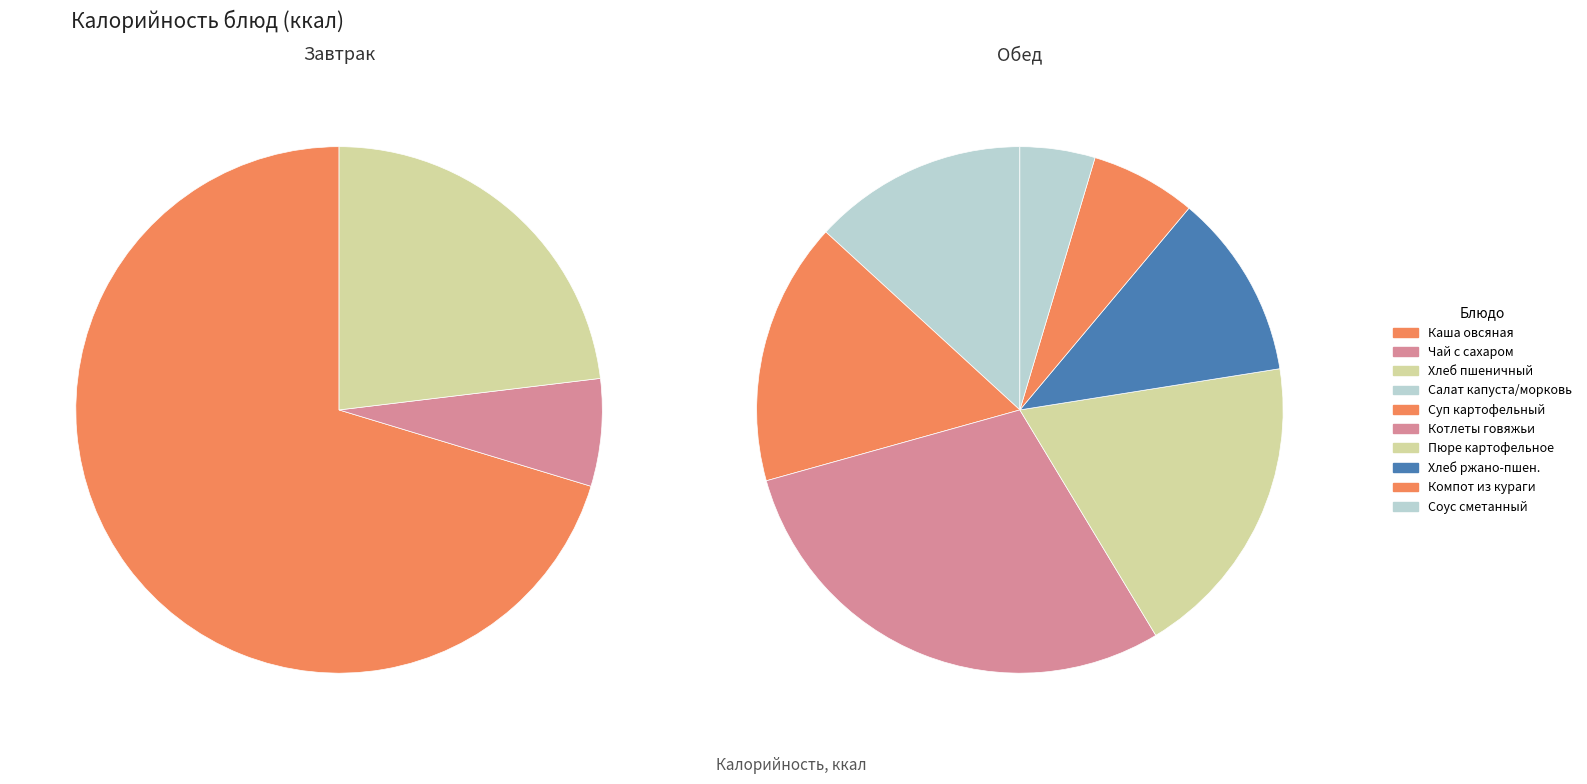

The соус сметанный slice represents 1% of the pie. True or false?

False